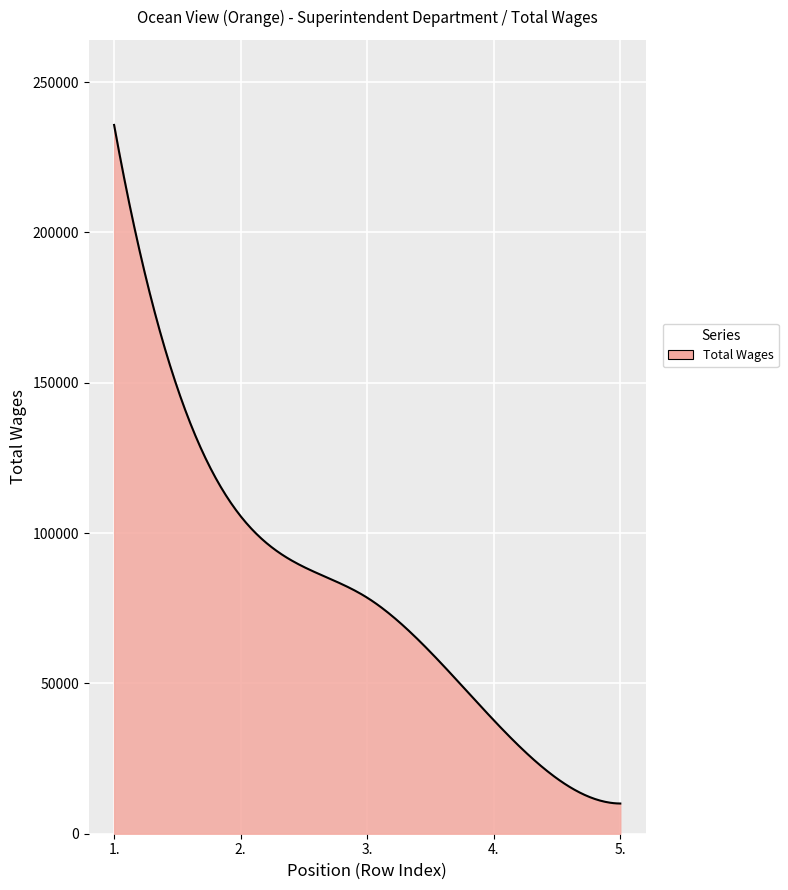

What is the greatest value displayed?

235777.0